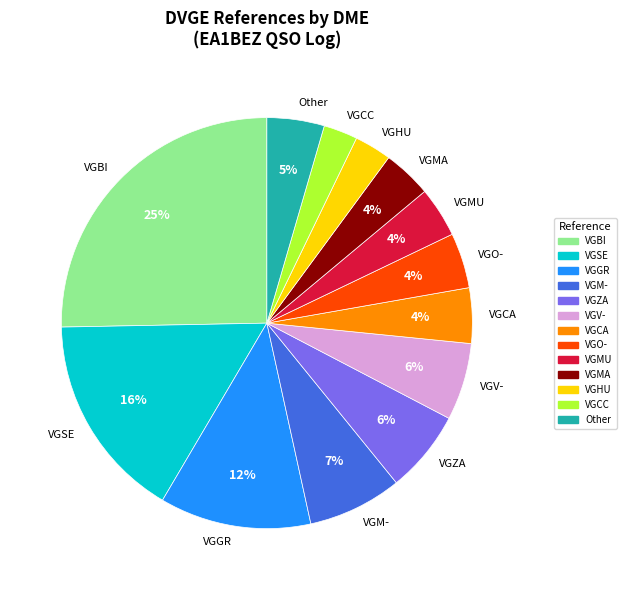

Is it true that VGCA is 4% of the pie?

True